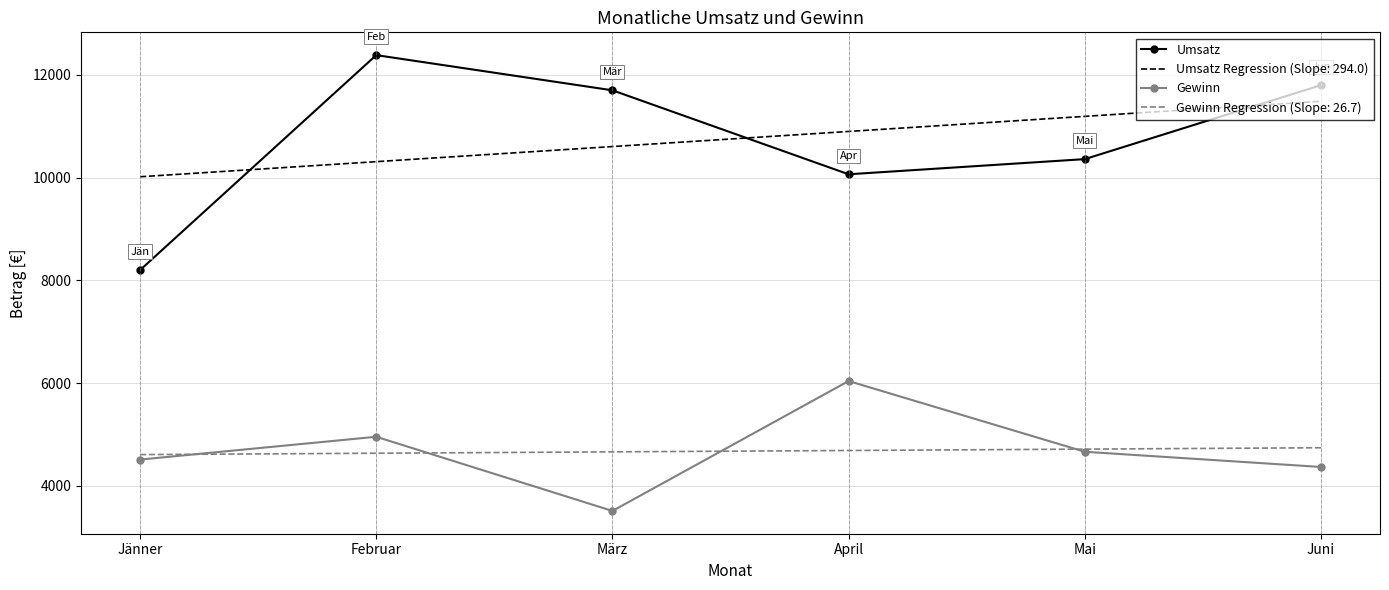

Where is the first local maximum for Gewinn?

Februar